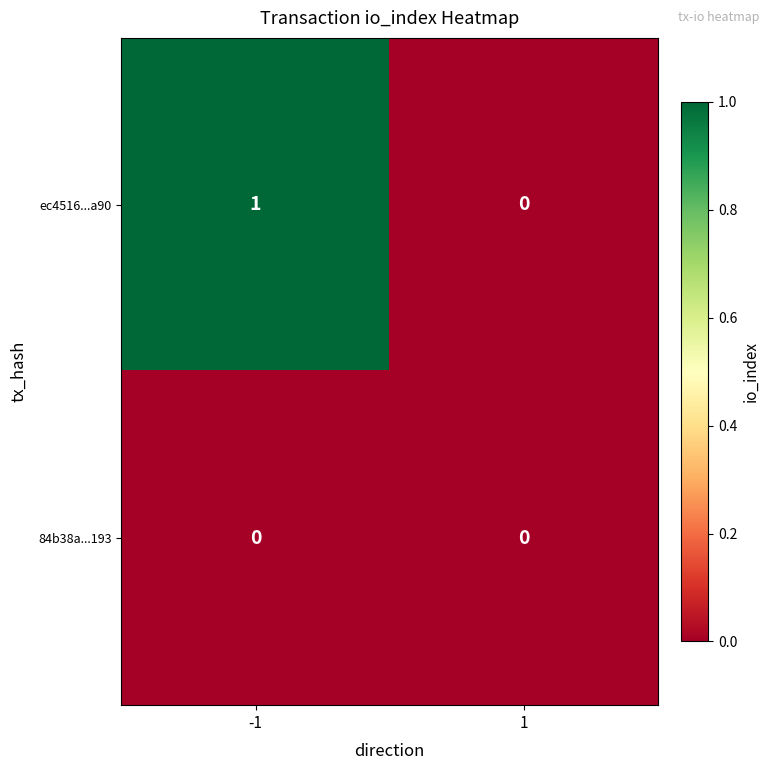

True or false: ec4516...a90 has a value of 1 at -1.

True